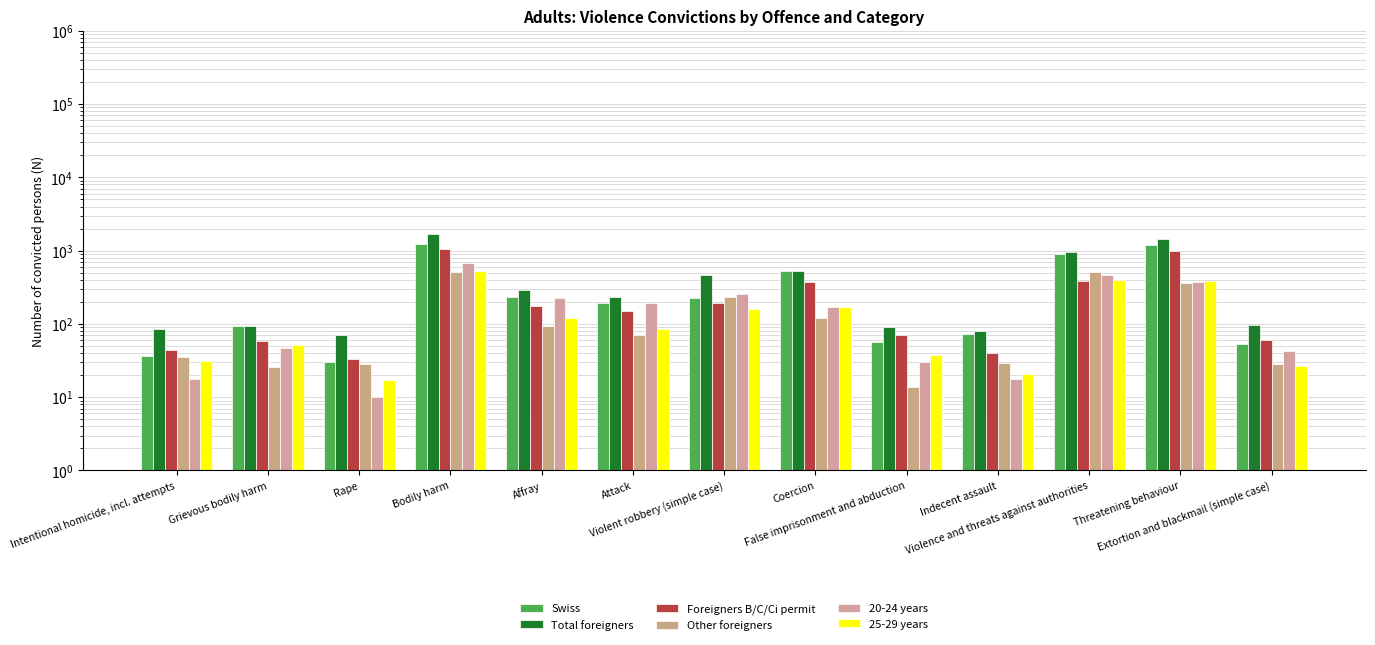

Which series has the largest range (max minus min)?

Total foreigners